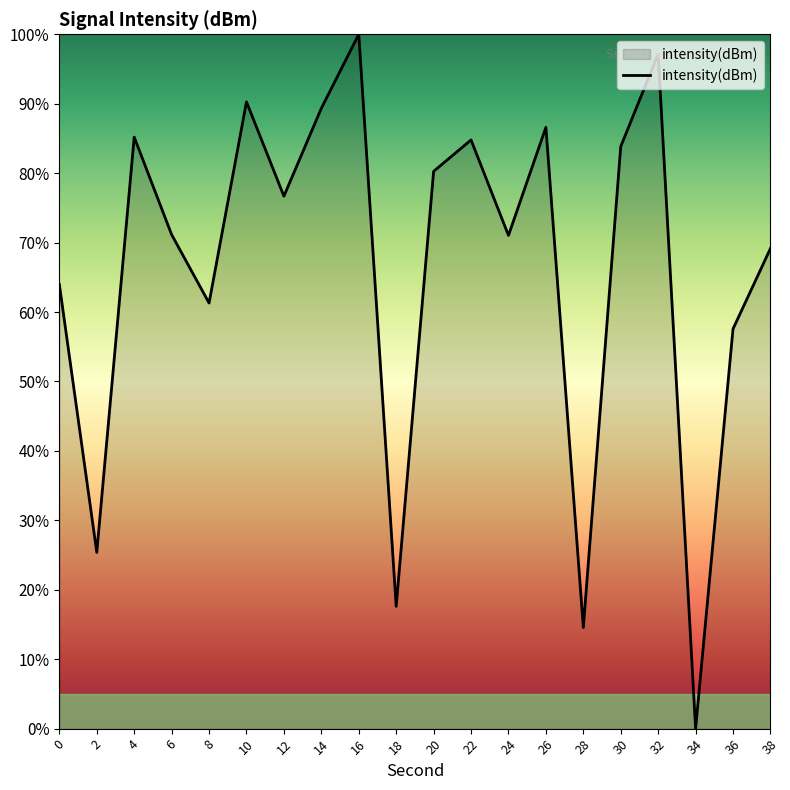

Which has a higher value, 26 or 24?

26